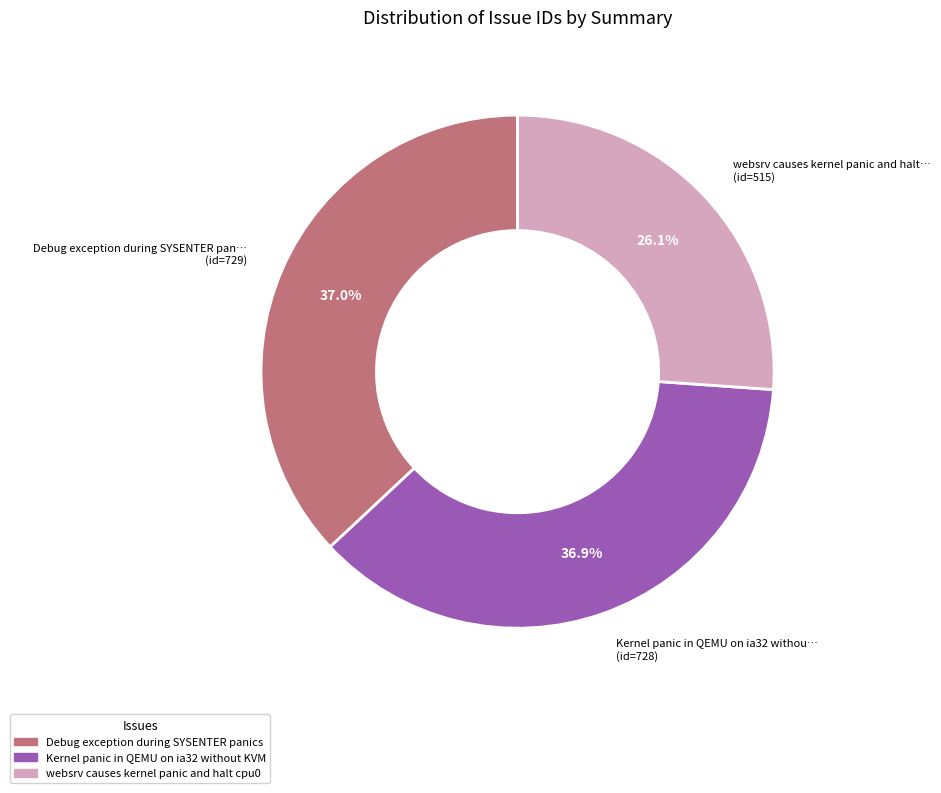

Does websrv causes kernel panic and halt cpu0 account for over 50% of the chart?

No